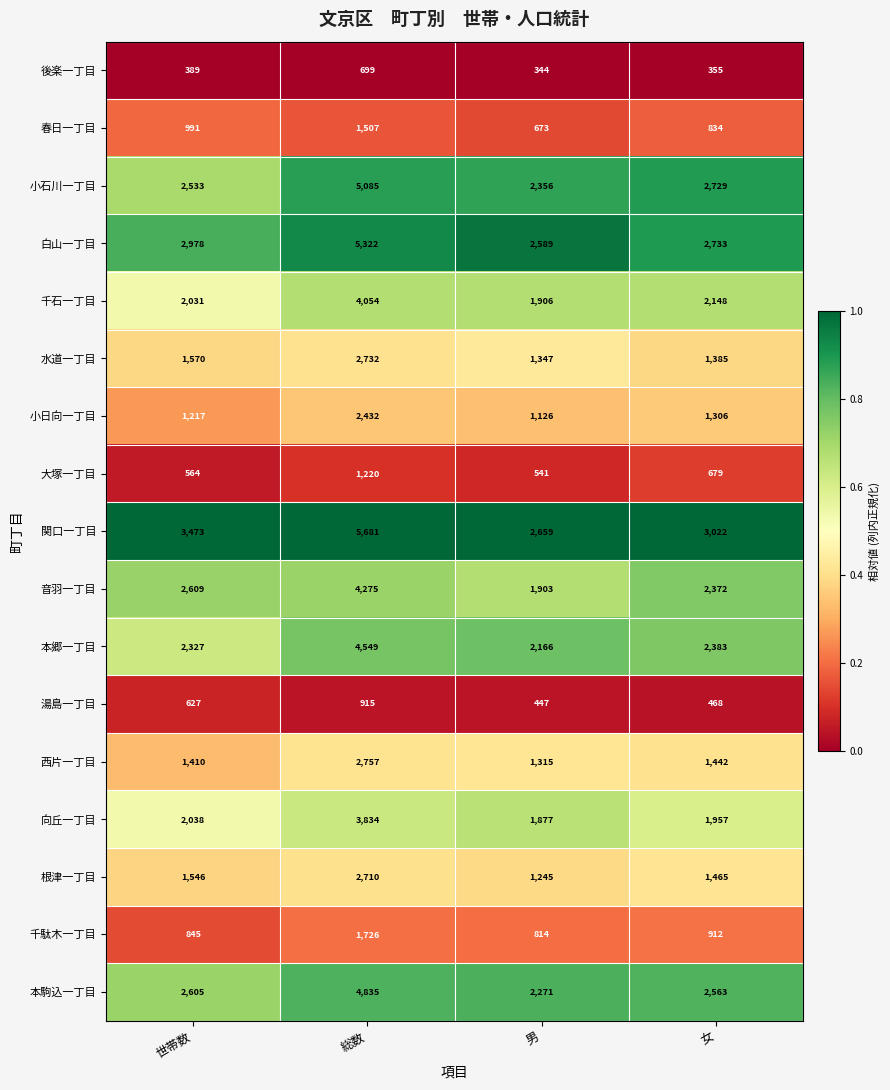

True or false: 大塚一丁目 has a value of 1220 at 総数.

True